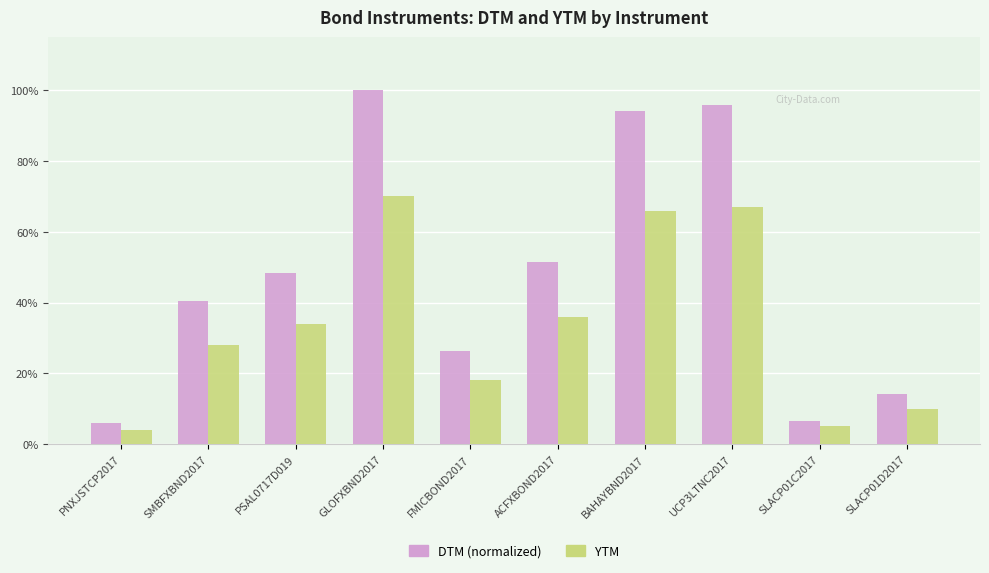

What are all the series names shown in the legend?

DTM (normalized), YTM